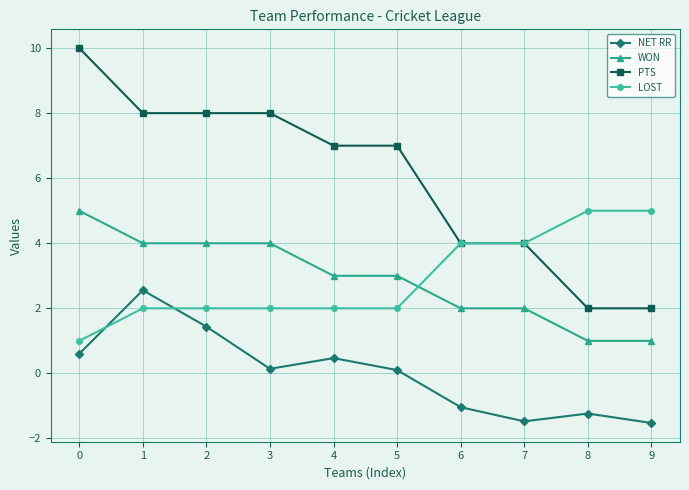

After their last crossing, which series has the higher values: NET RR or LOST?

LOST